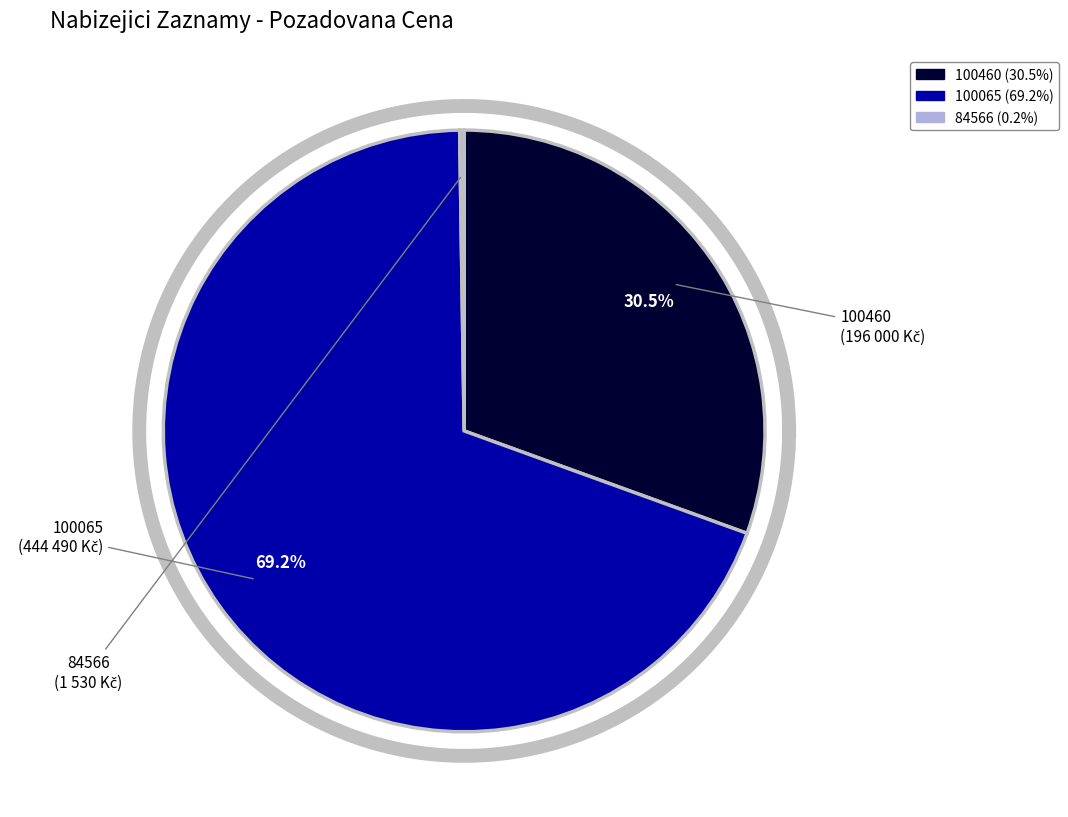

The 100460 slice represents 42% of the pie. True or false?

False